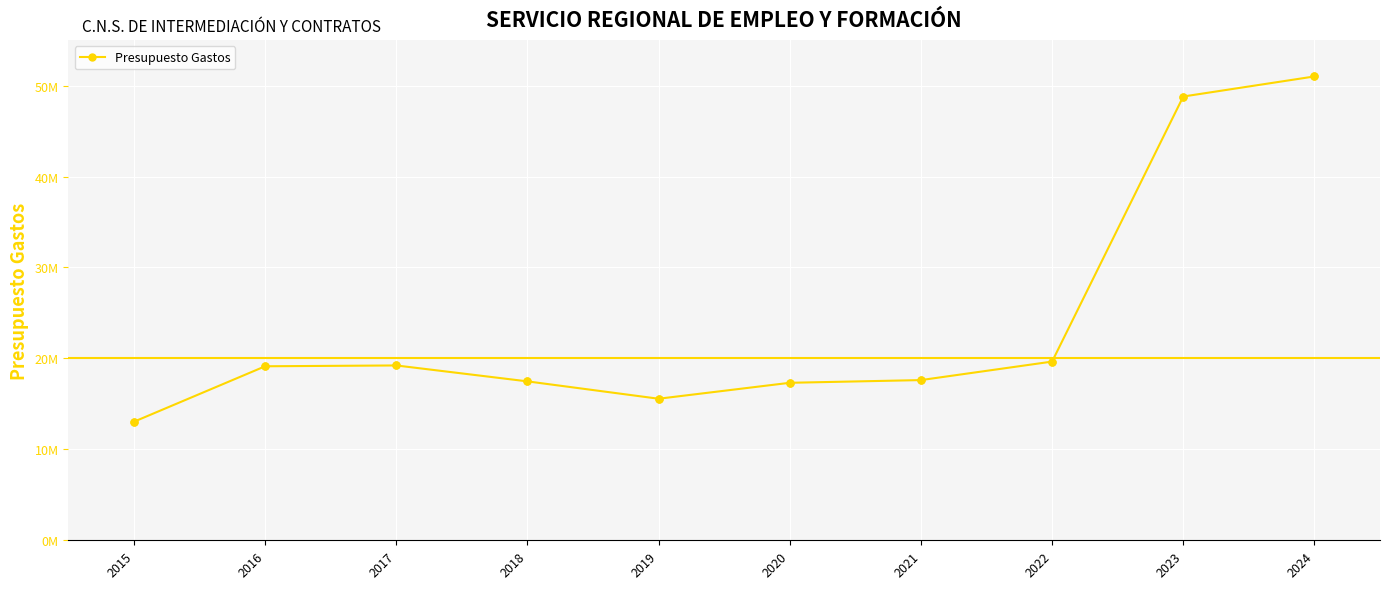

Between 2024 and 2017, which is larger?

2024